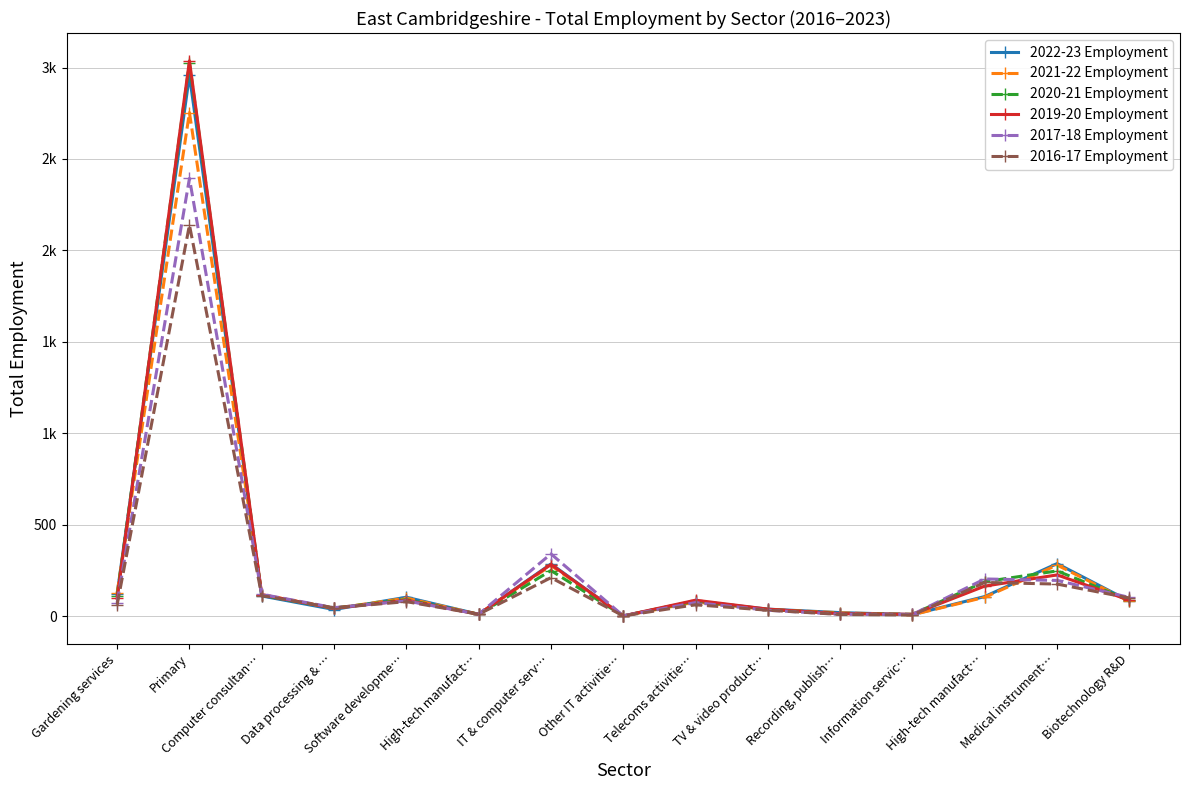

True or false: 2016-17 Employment and 2017-18 Employment intersect in this chart.

False